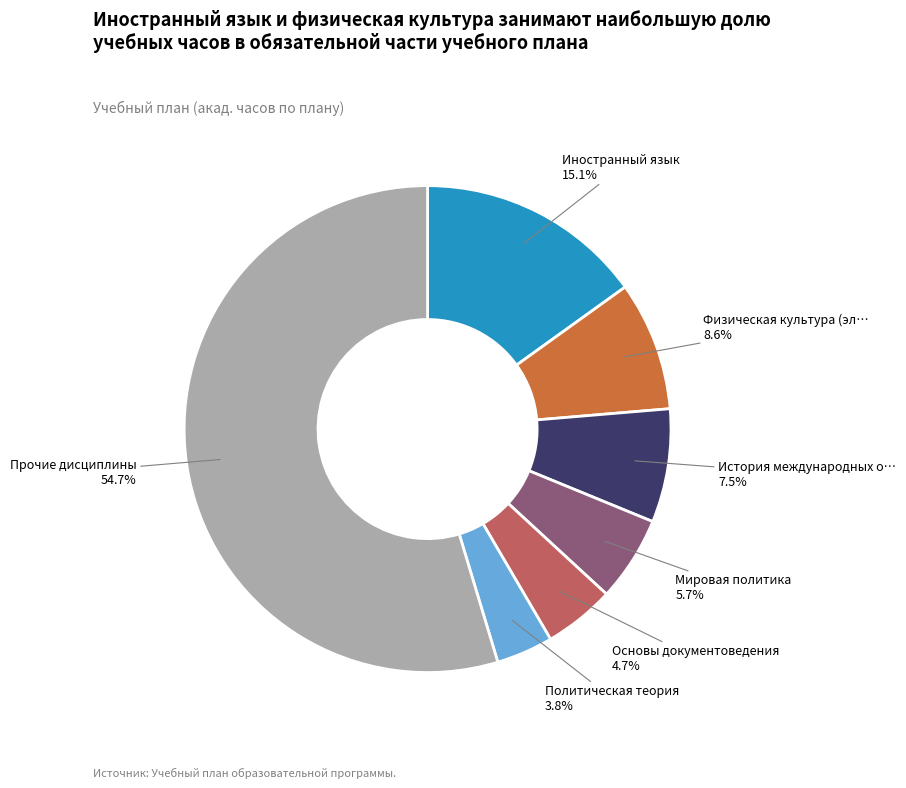

Does any single category account for the majority?

Yes